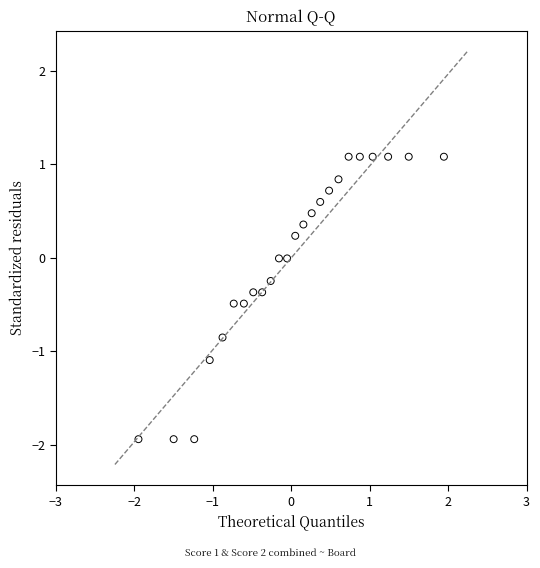

What is the range of X values (max minus min)?

3.9